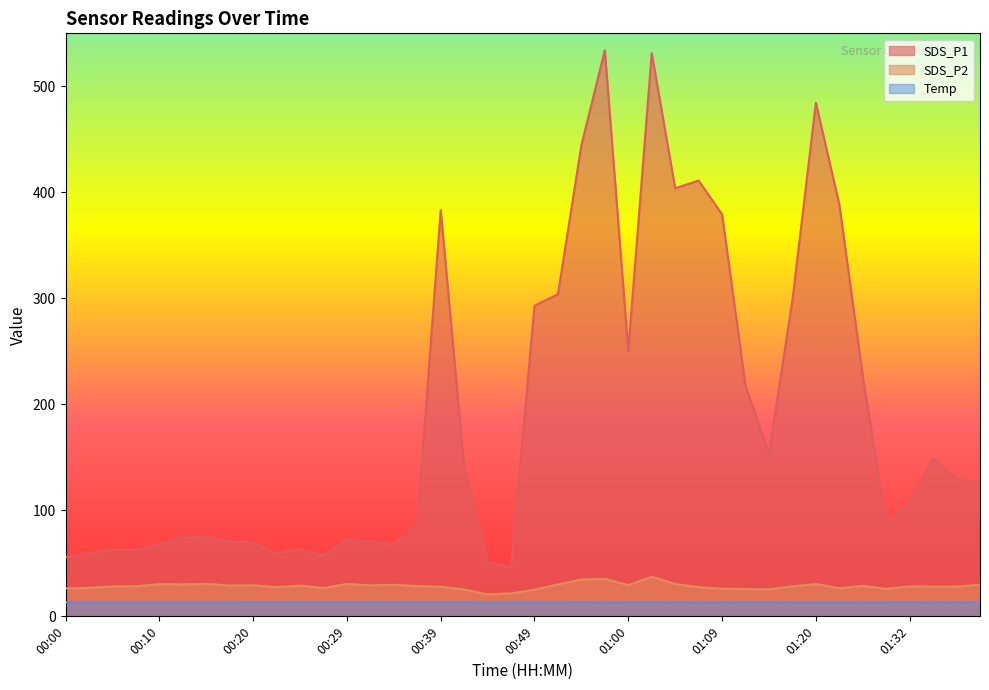

How many lines are shown in the chart?

3